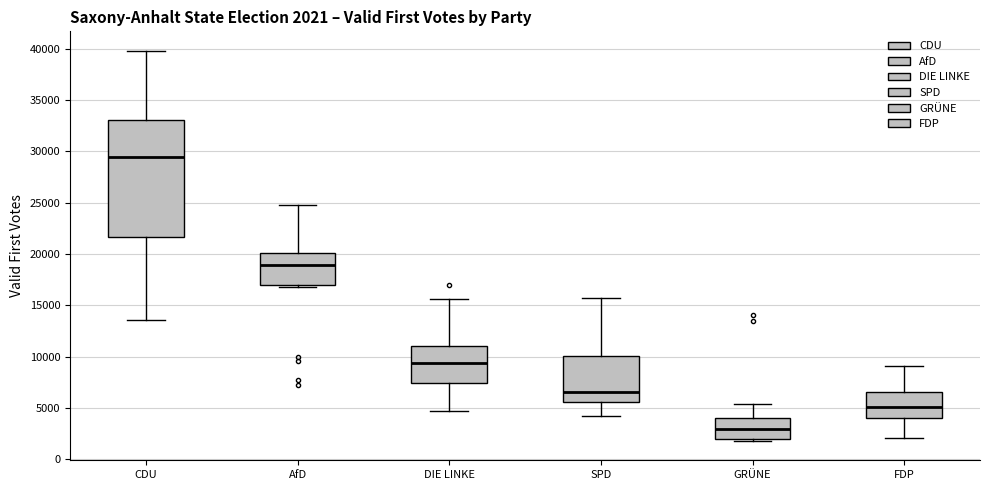

Which box's median line is the highest?

CDU